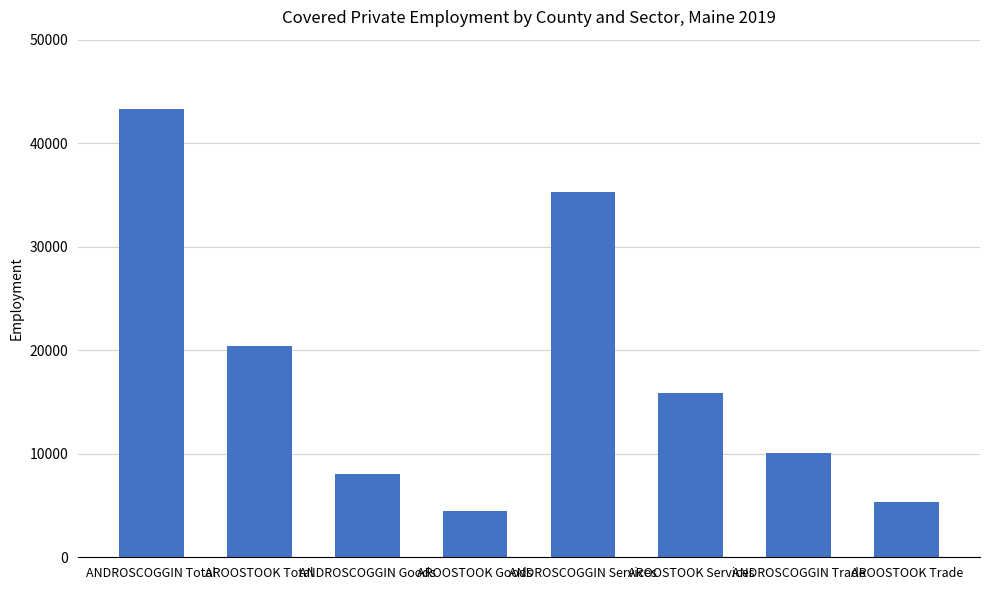

How many series are shown in this chart?

1